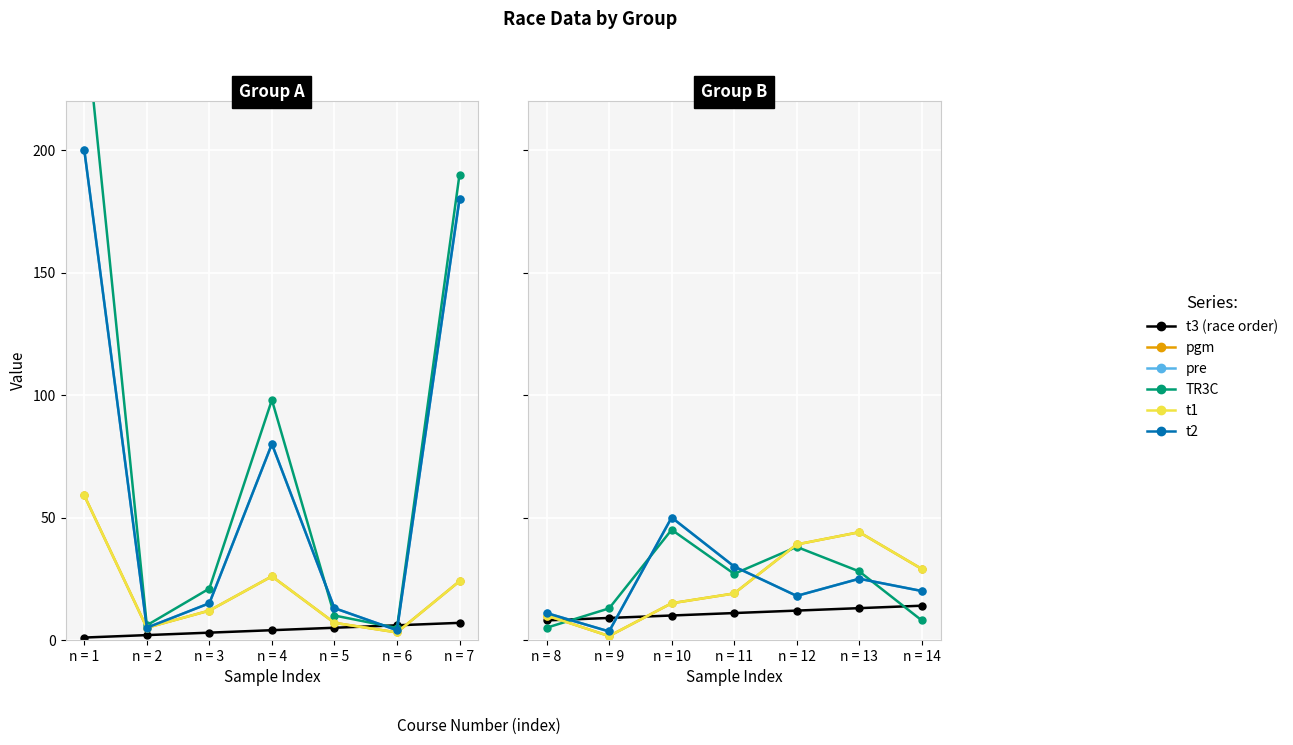

Which series ends up on top after the final intersection of pre and pgm?

pgm